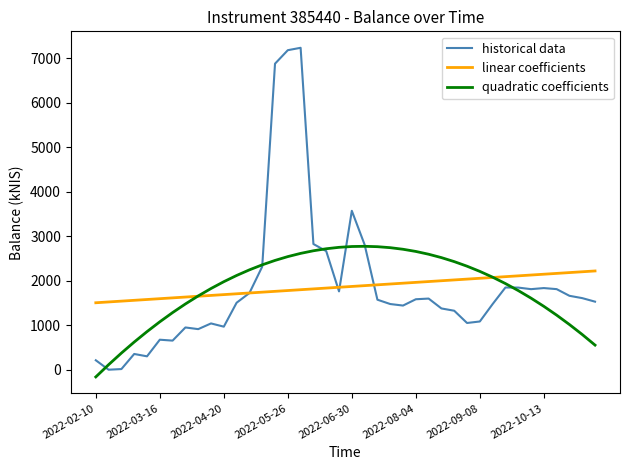

Which series has the widest spread of values?

historical data